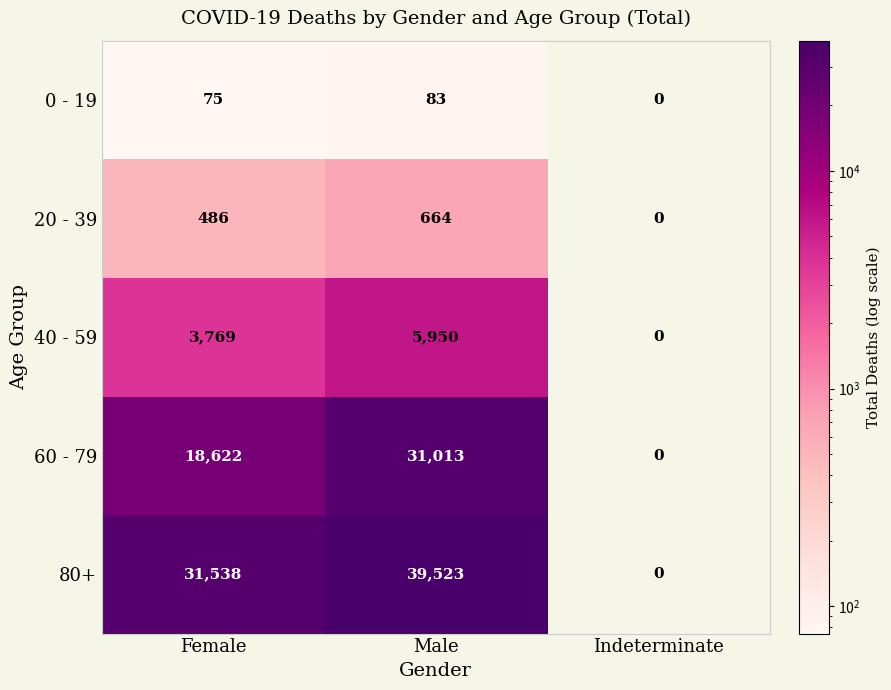

Read the 0 - 19 value at Male.

83